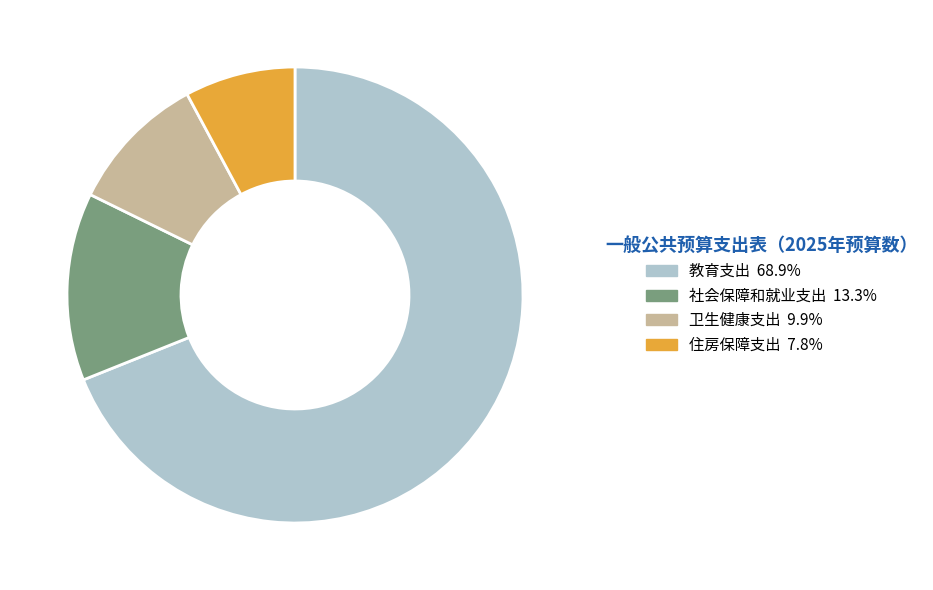

Rank the categories by value from highest to lowest.

教育支出, 社会保障和就业支出, 卫生健康支出, 住房保障支出